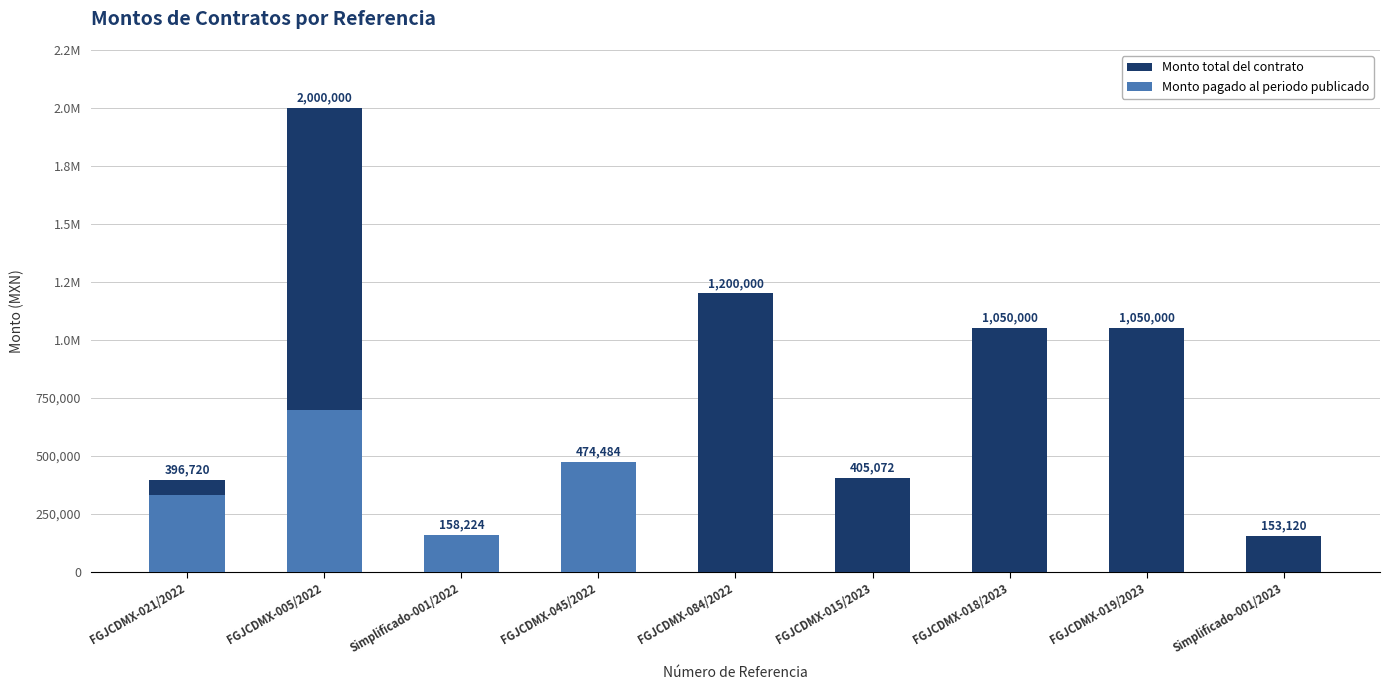

How many series are shown in this chart?

2